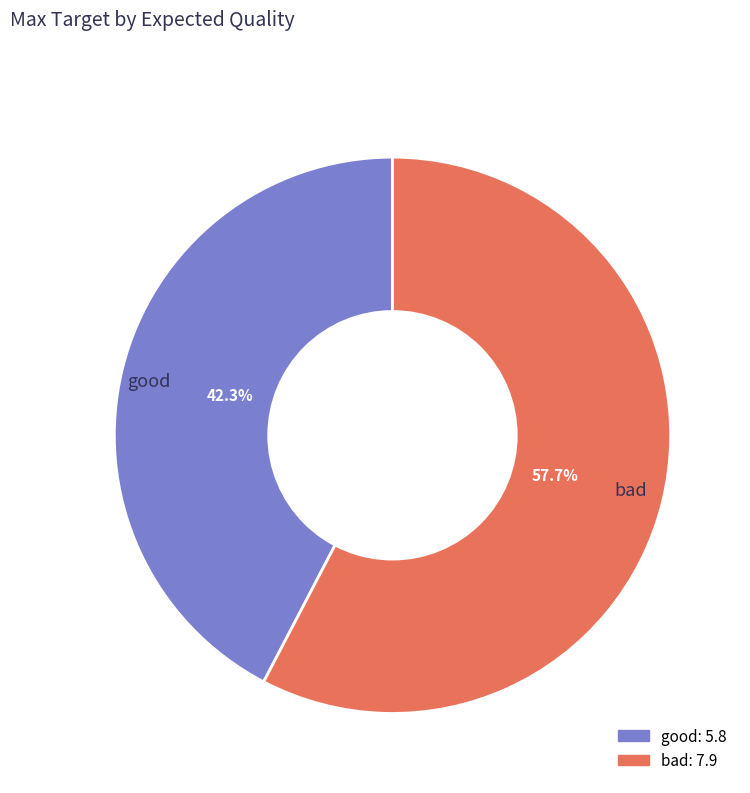

Which category accounts for the majority?

bad